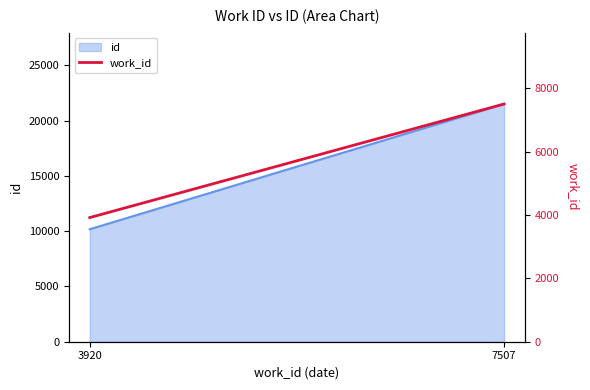

List the labels in order of value, smallest first.

3920, 7507